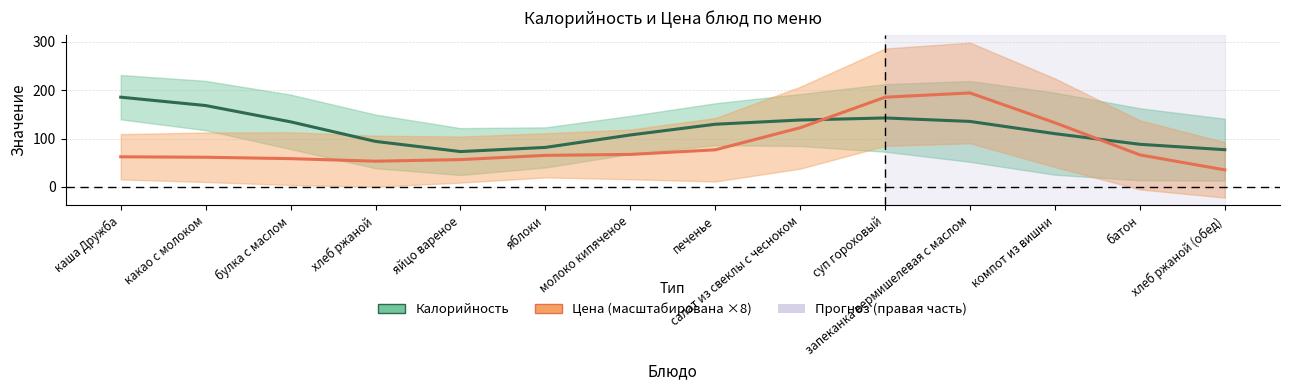

Reading left to right, extract all data points from this chart.

Калорийность: 185.7	168.4	134.7	94.2	73.2	81.8	107.5	129.7	138.5	142.7	135.5	110.2	88.2	77.0
Цена (×8): 62.4	61.4	58.6	53.3	56.6	65.3	67.3	76.8	122.5	185.6	194.4	132.7	66.3	35.3